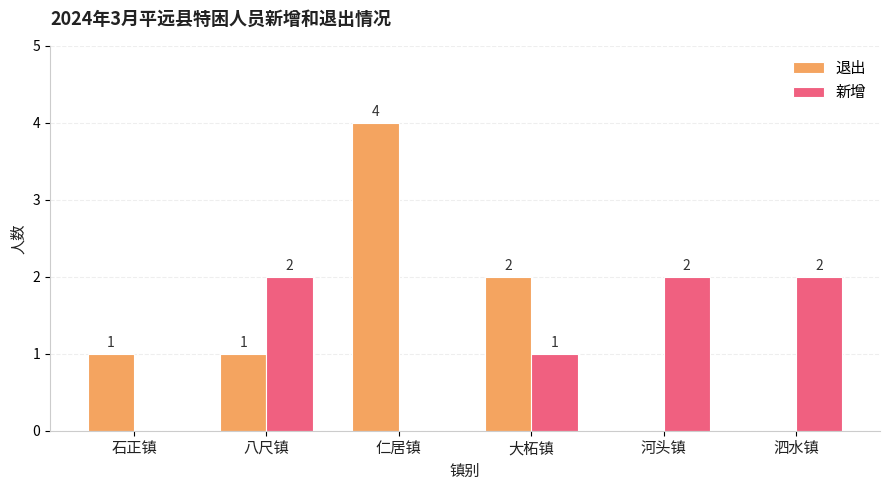

The 退出 series shows 1 at 大柘镇. True or false?

False